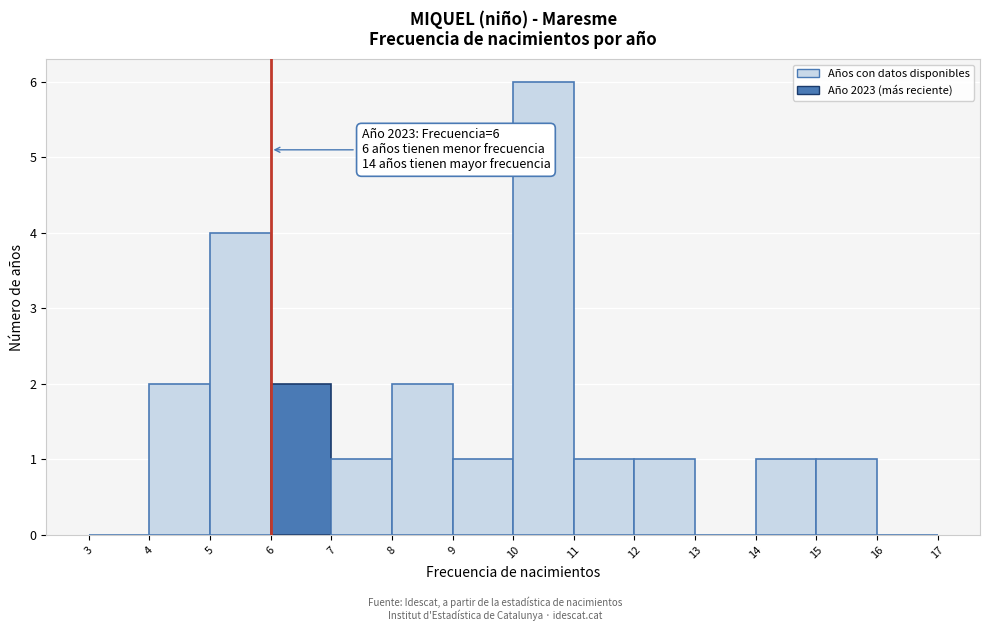

Over which range of the x-axis is the bar tallest?

10 to 11